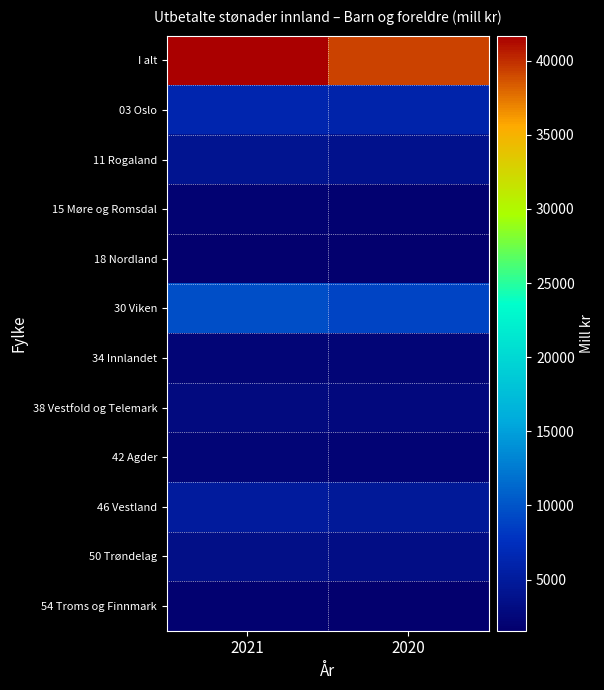

What is the spread (max minus min) of values at 2020?

37691.3